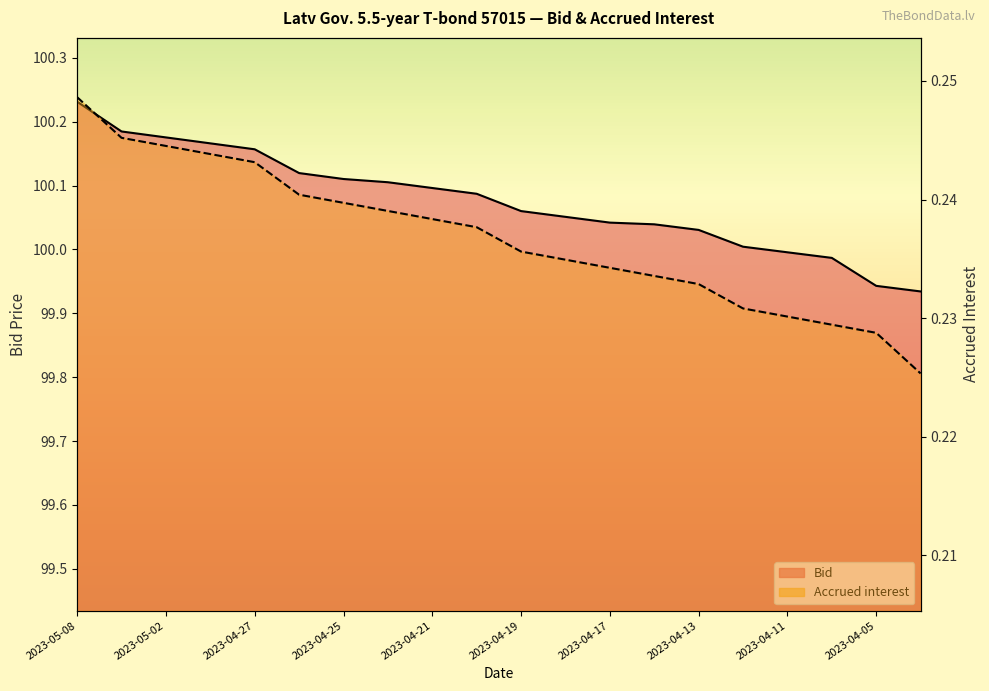

Rank the series at 2023-05-03 from lowest to highest value.

Accrued interest, Bid